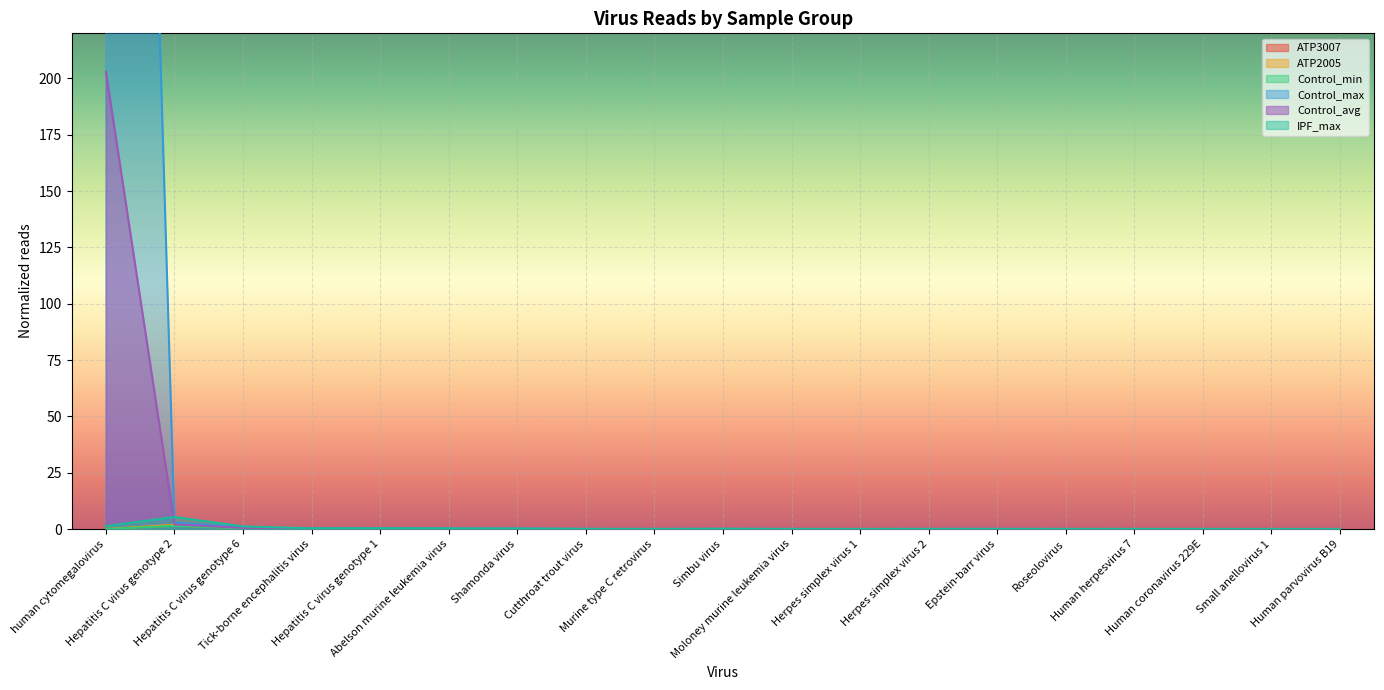

How many distinct data groups are displayed?

6